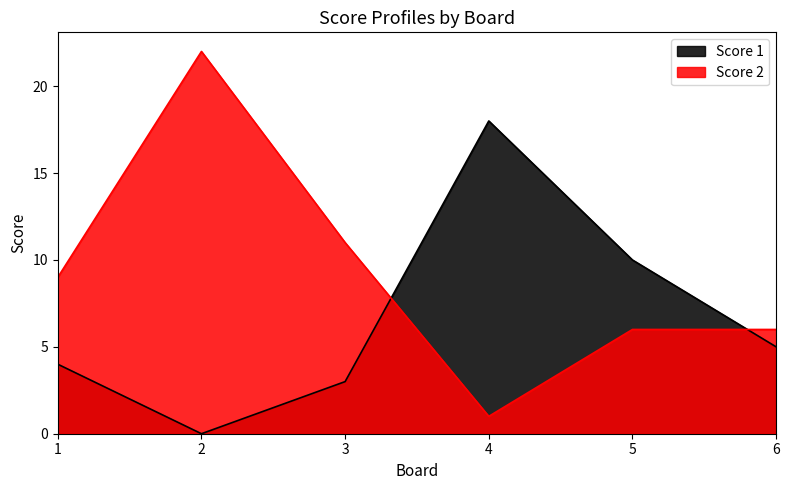

What is the approximate value of Score 2 at 5, to the nearest 5?

5